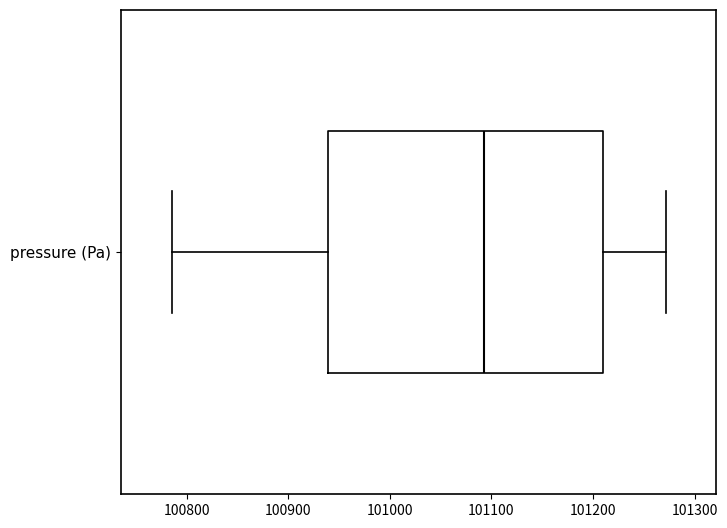

Where does the right whisker of the box for pressure (Pa) end on the x-axis? The values are not printed on the chart, so give them approximately, as read against the axis.

101270